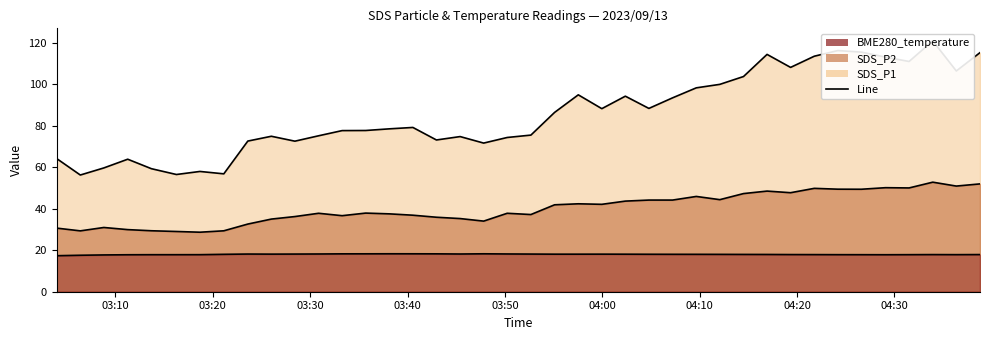

How many lines are shown in the chart?

3